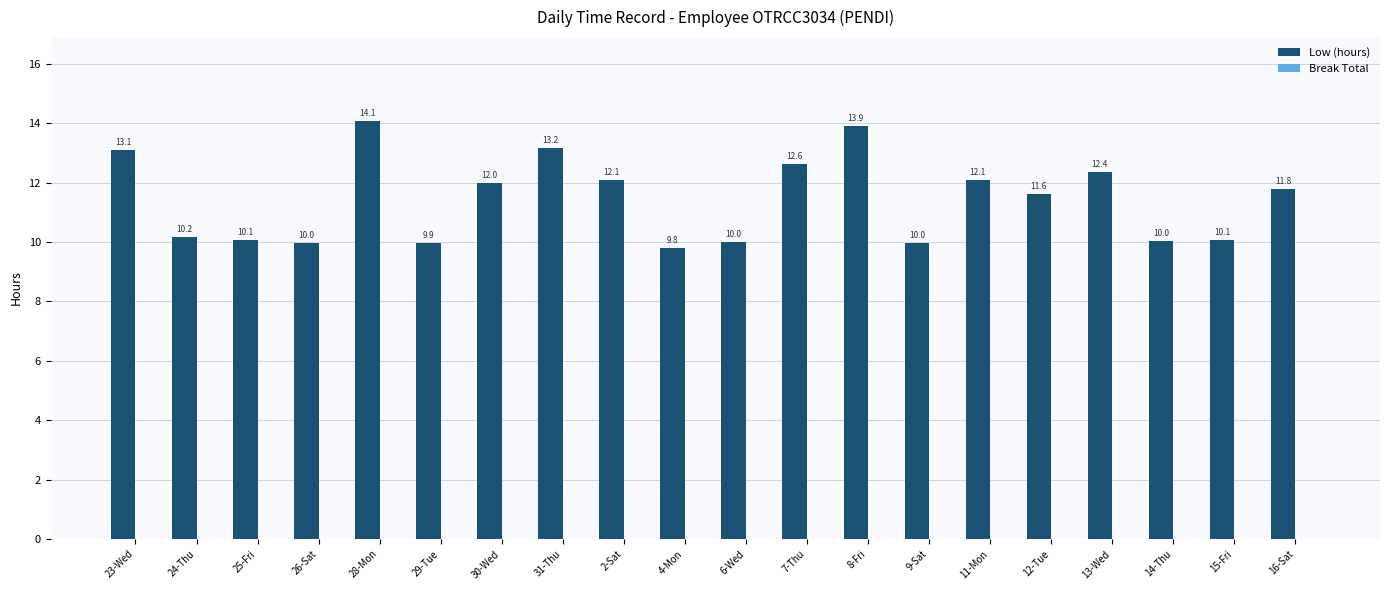

What is the average value?

11.4